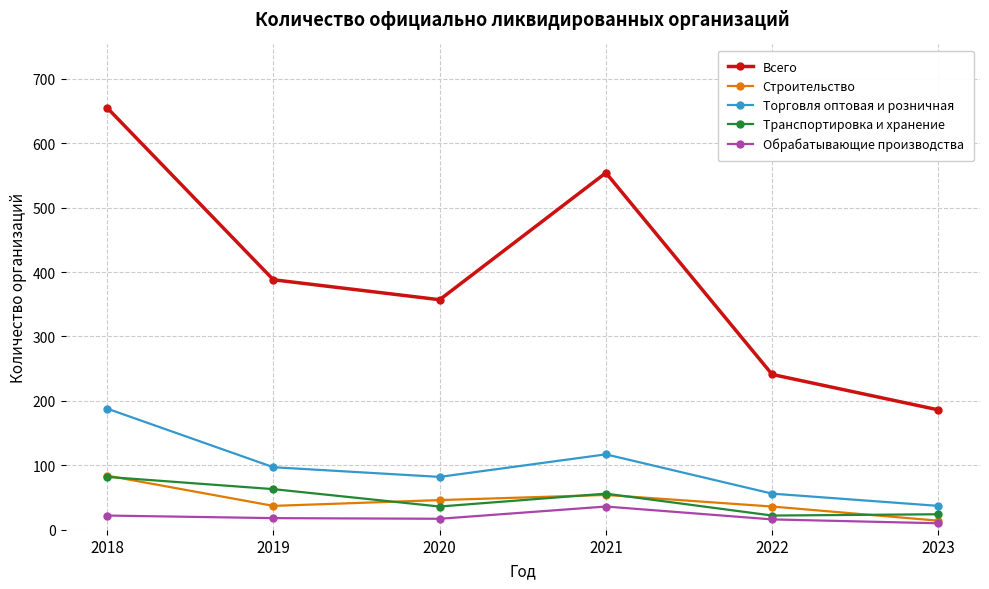

Which category has the lowest value in the Торговля оптовая и розничная series?

2023